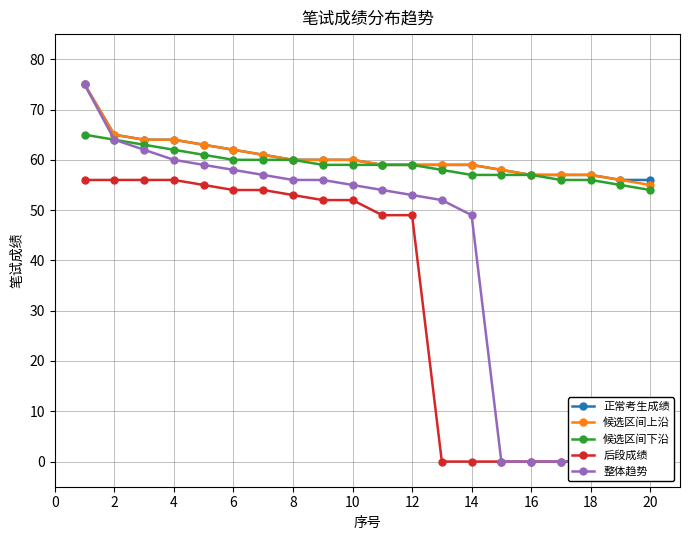

What is the minimum value for 候选区间下沿?

54